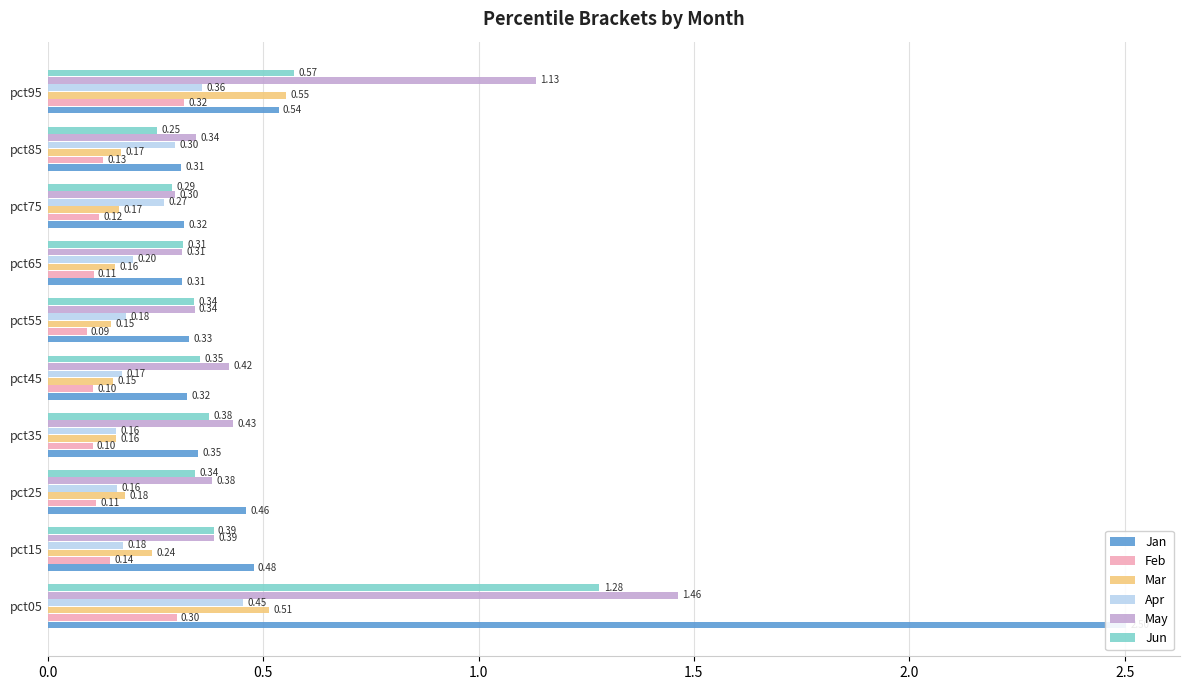

The Apr series shows 0.3 at pct35. True or false?

False